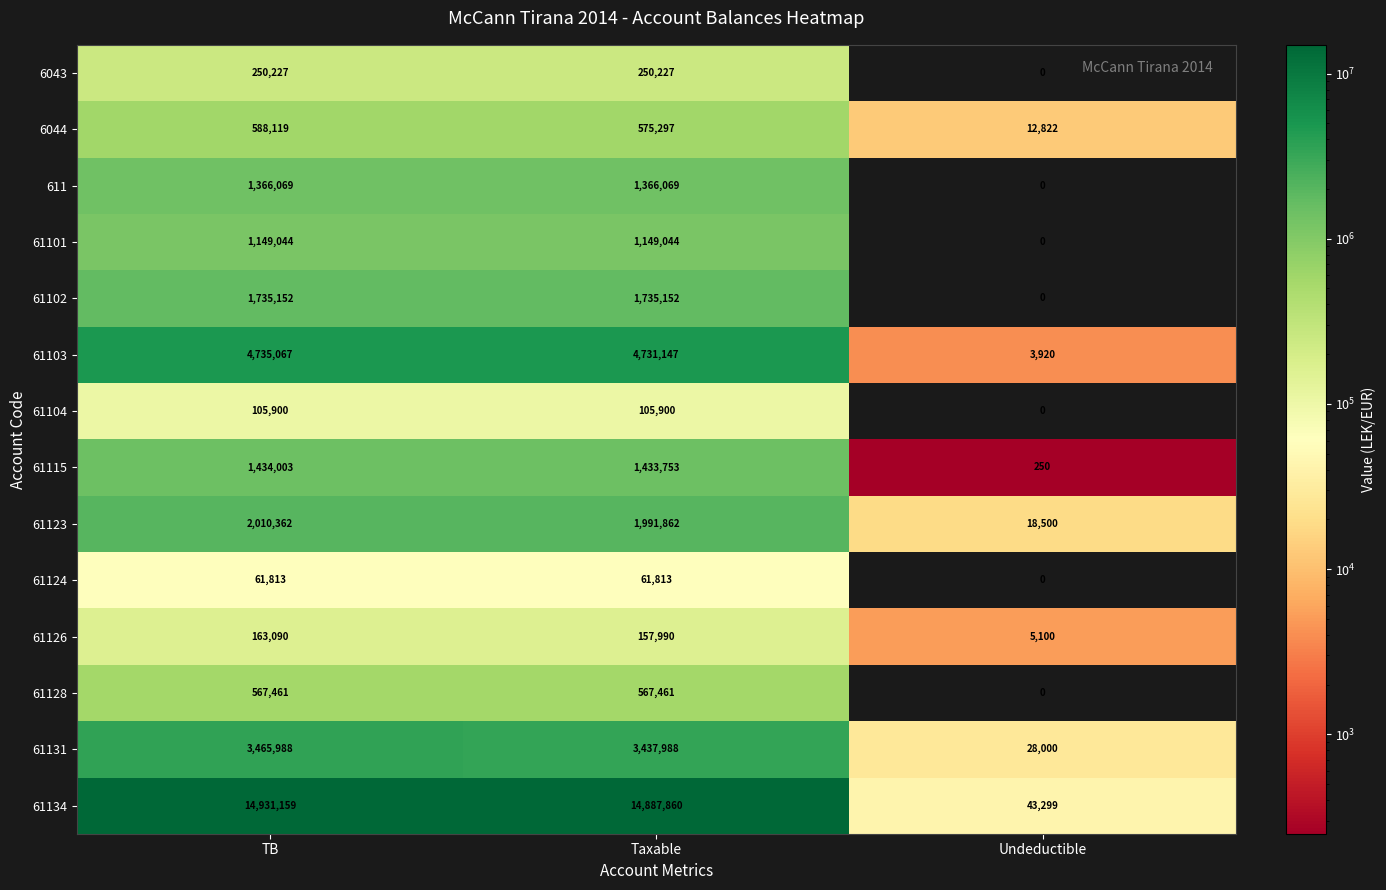

Which series has the largest total across all categories?

61134